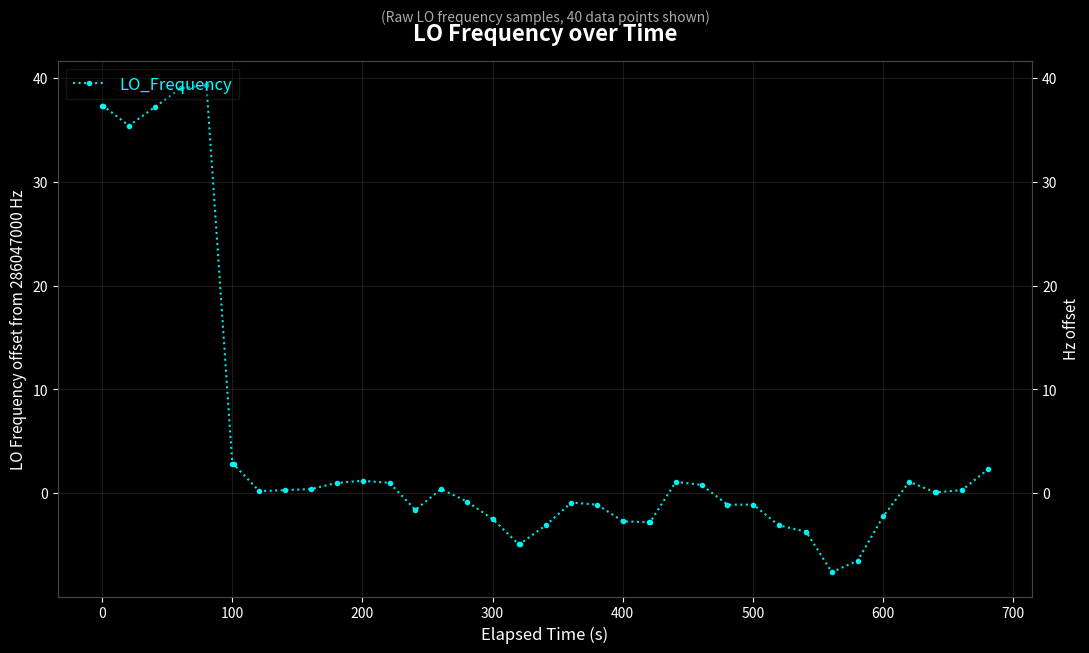

What is the minimum value shown in the chart?

-7.6